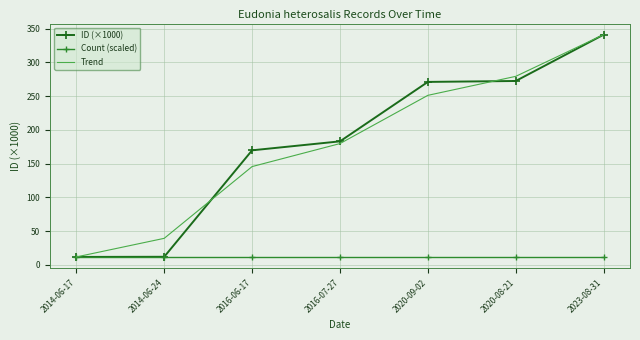

Is the value of ID (×1000) at 2023-08-31 greater than the value of Trend at 2014-06-17?

Yes